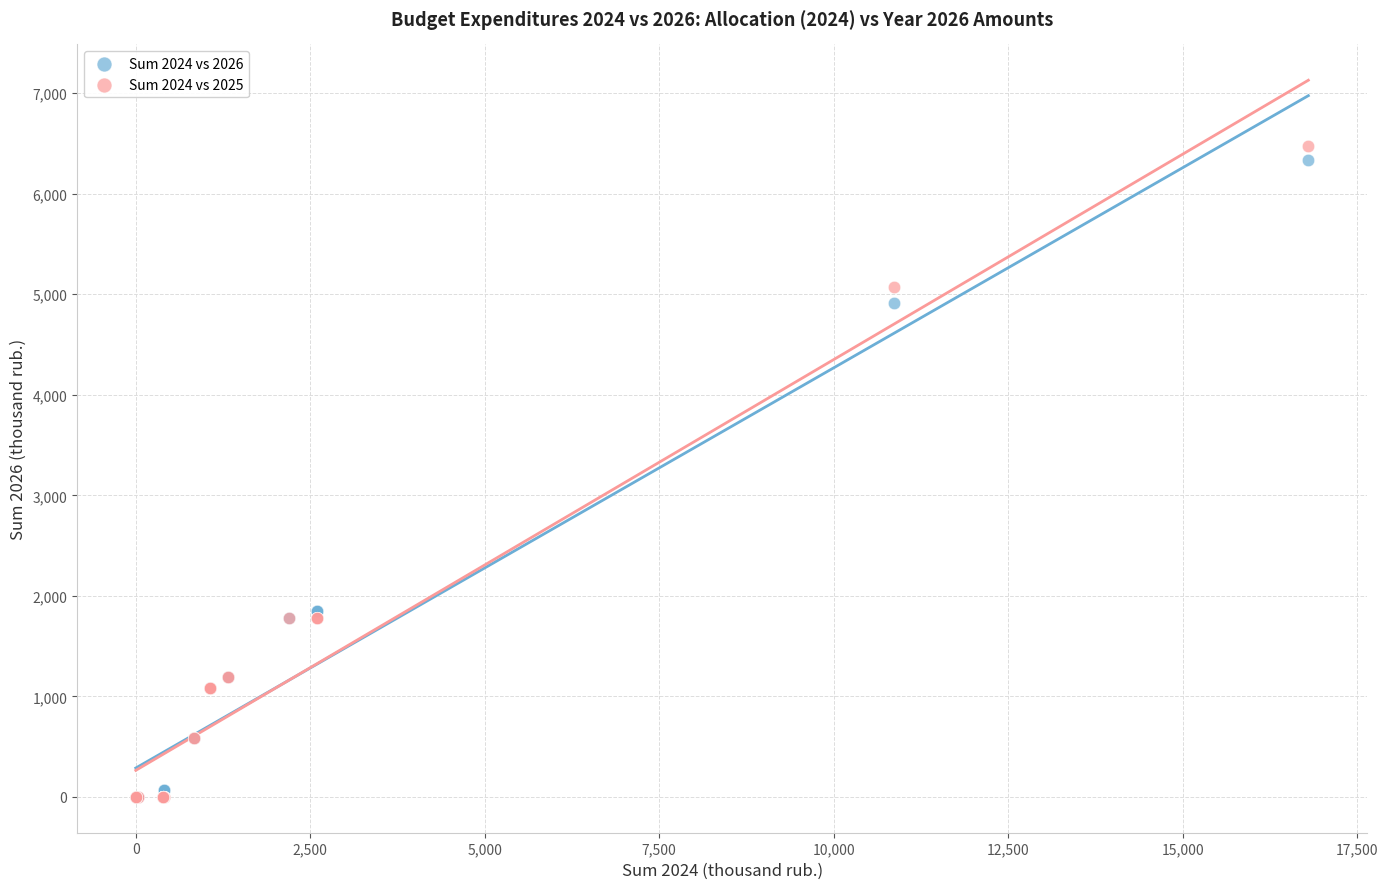

Which series has the largest Y range (max minus min)?

Sum 2024 vs 2025